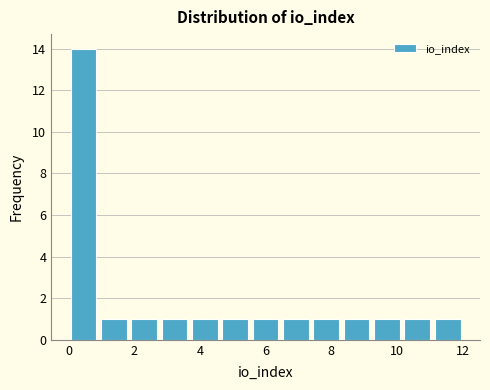

Which range on the x-axis has the tallest bar?

0.0 to 1.0